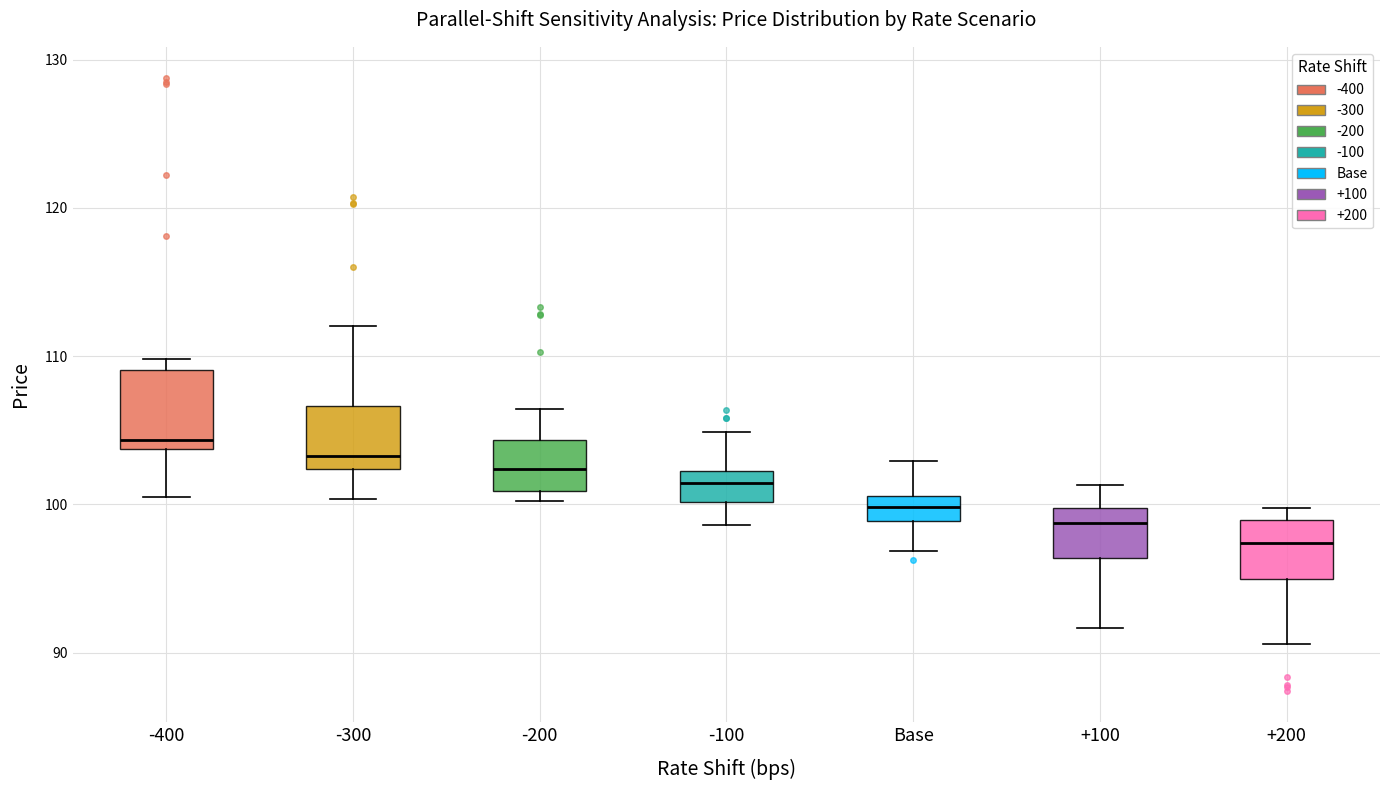

Where is the lower edge of the box for Base on the y-axis? The values are not printed on the chart, so give them approximately, as read against the axis.

99